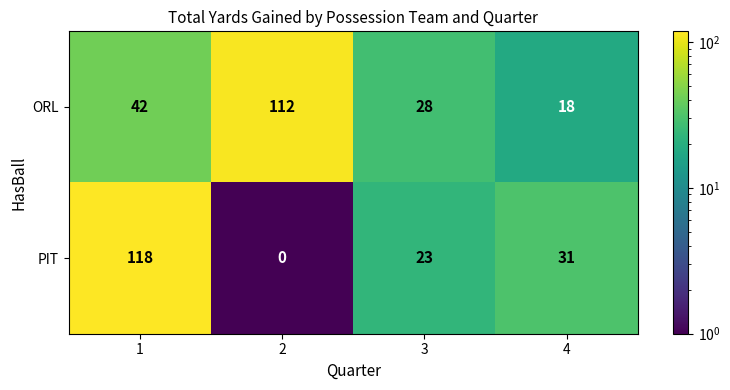

How many categories are shown in the chart?

4